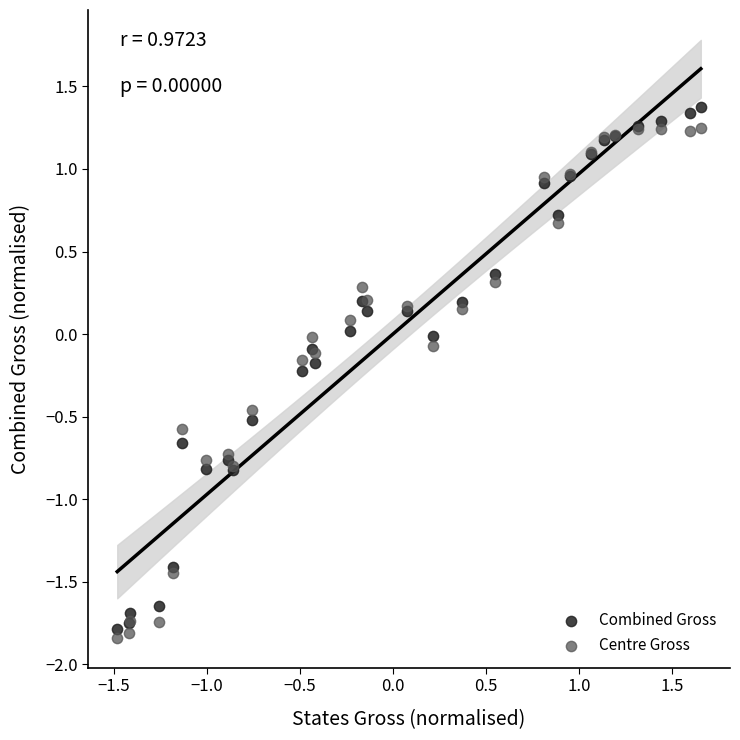

What is the X range (max minus min) for the scatter plot?

3.1